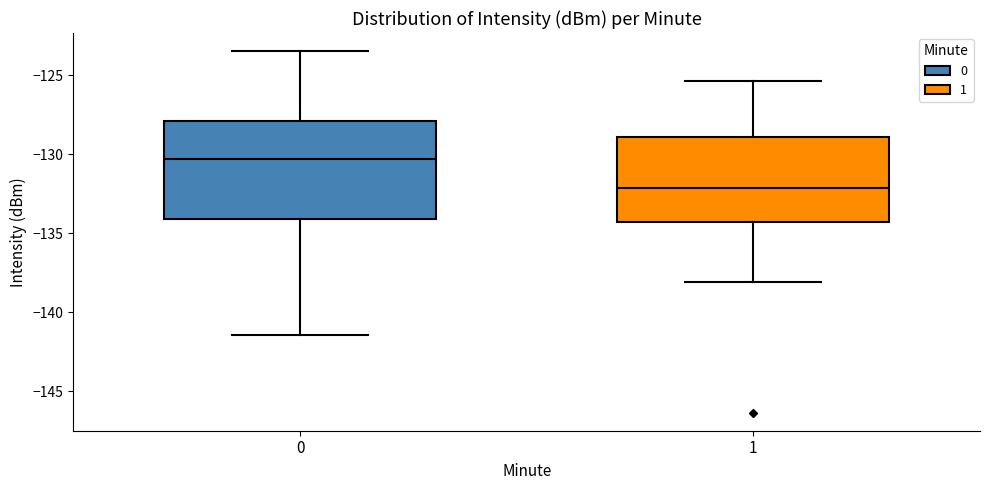

Which box's median line is the highest?

0